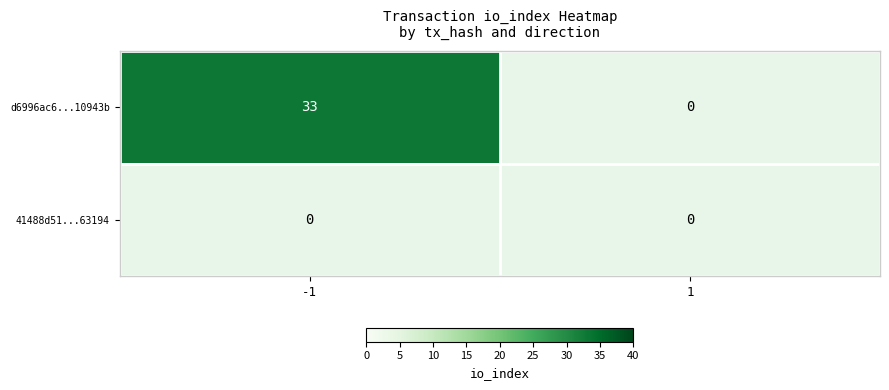

Which series has the largest total across all categories?

d6996ac6f1355d89e538110b295443b4f10943b